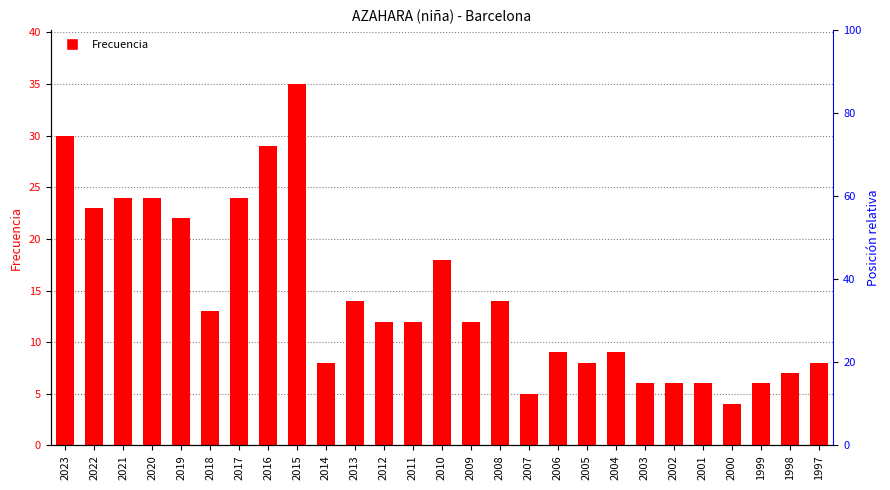

How many distinct data groups are displayed?

1